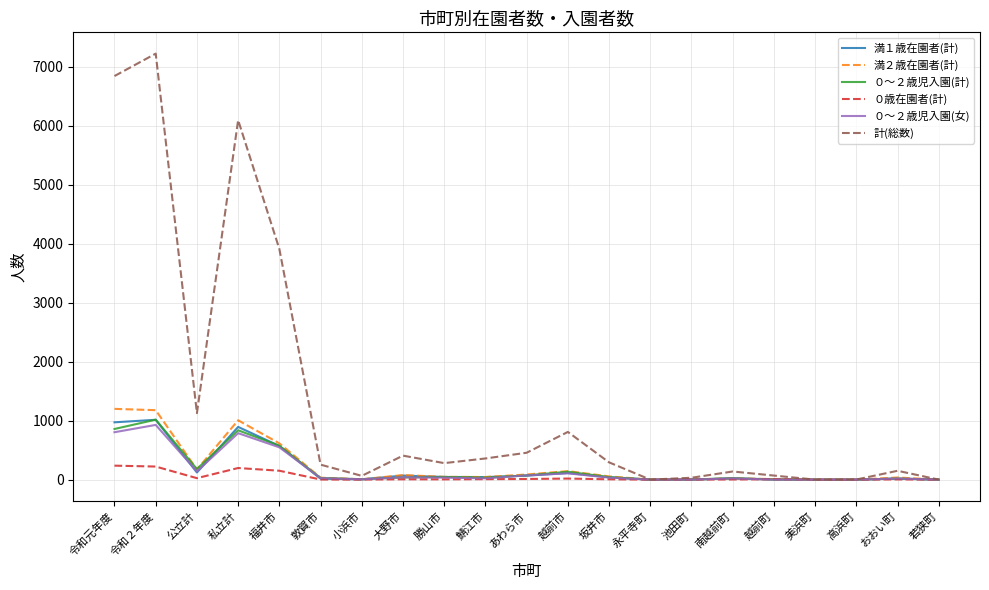

Is this an area chart (filled region under the line)?

No